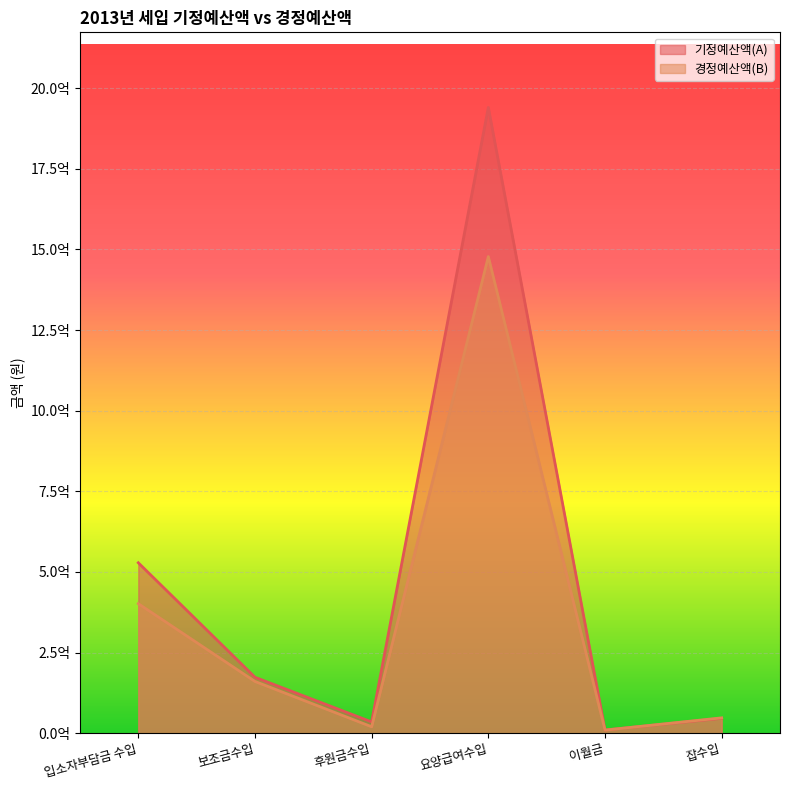

What position from the right is 후원금수입?

4